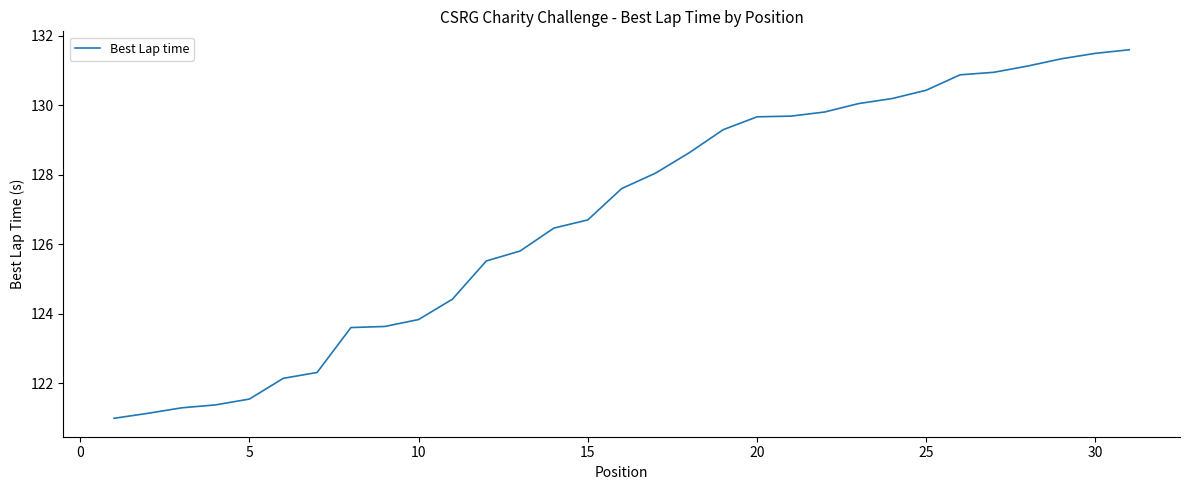

What is the difference between the maximum and minimum values?

10.6